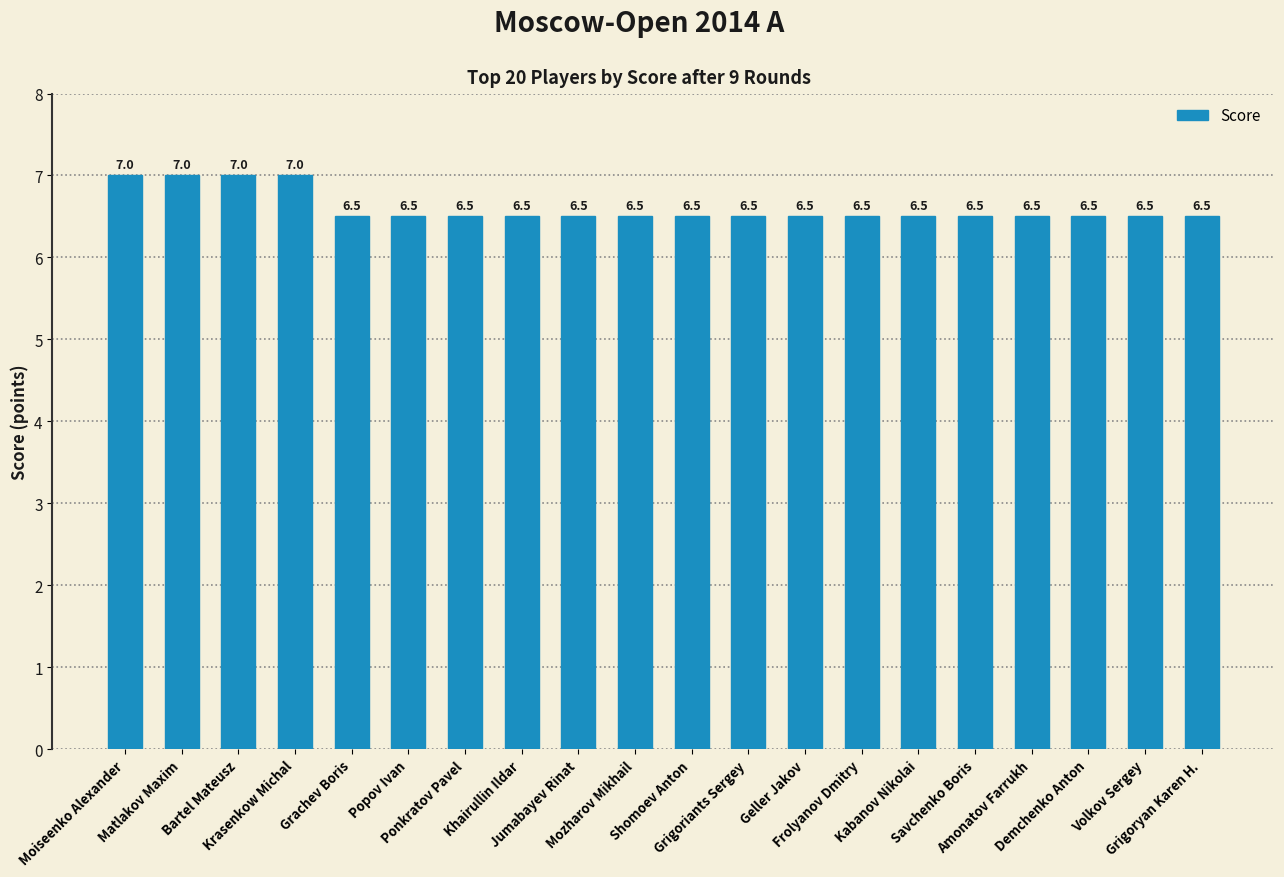

What value does the data have at Grachev Boris?

6.5